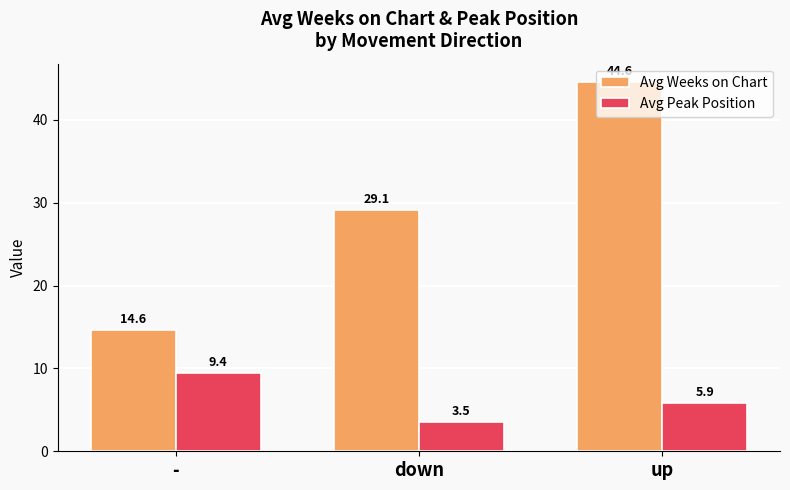

What is the sum of all Avg Peak Position values?

18.8